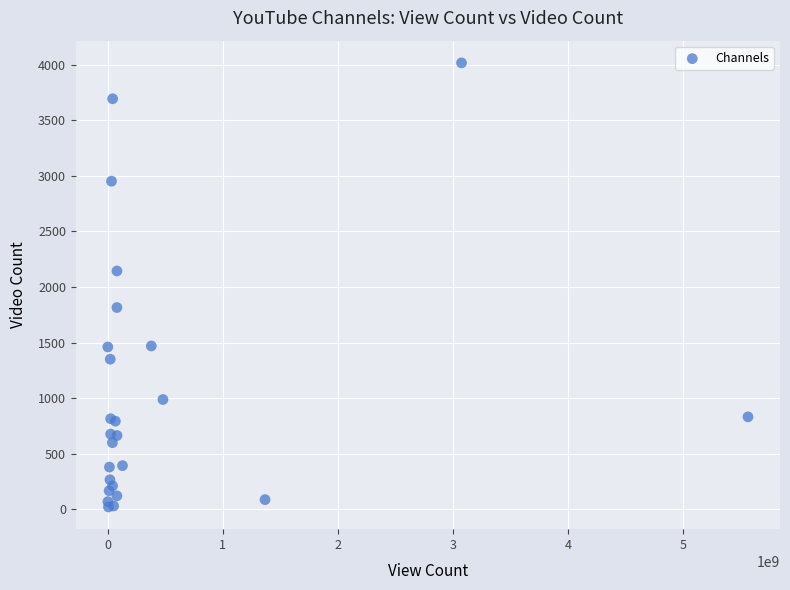

What Y value in the scatter plot is closest to 2018?

2144